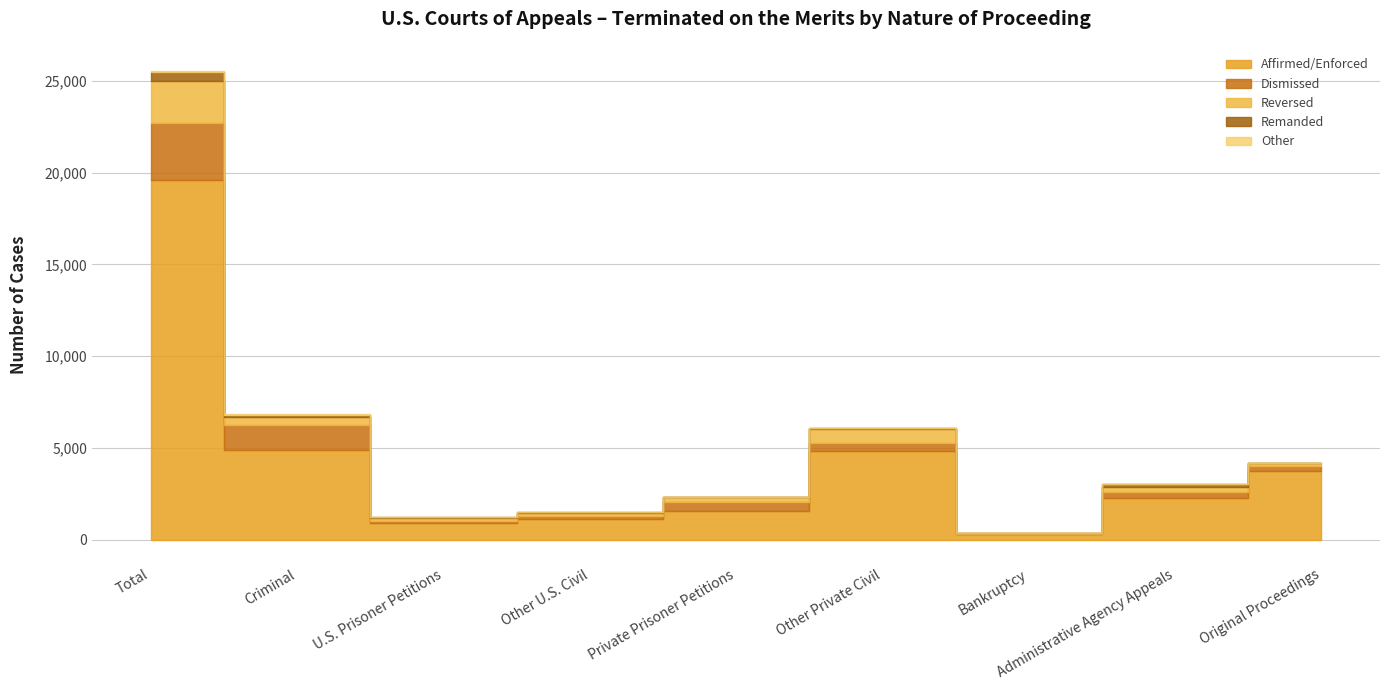

What is the lowest value of the Reversed series?

27